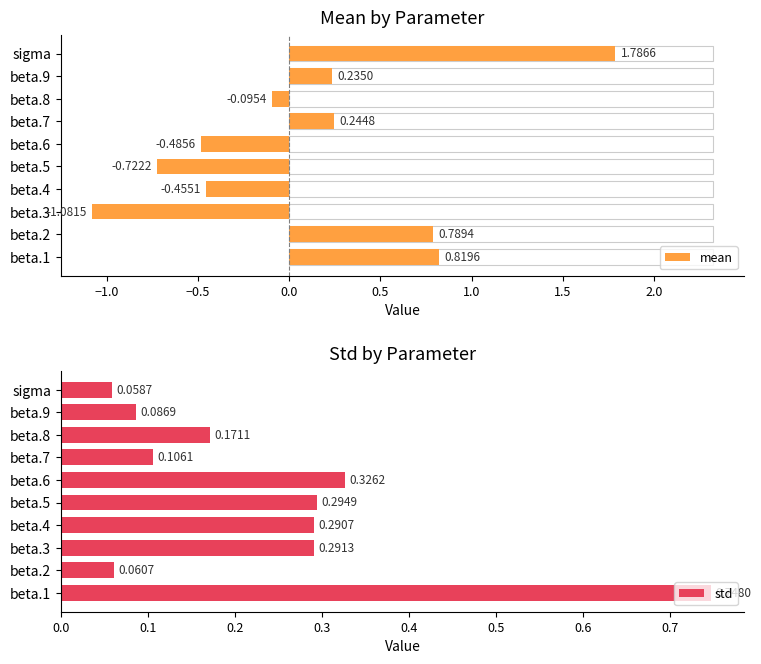

Reading right to left, extract all data points from this chart.

mean: 1.8	0.2	-0.1	0.2	-0.5	-0.7	-0.5	-1.1	0.8	0.8
std: 0.1	0.1	0.2	0.1	0.3	0.3	0.3	0.3	0.1	0.7